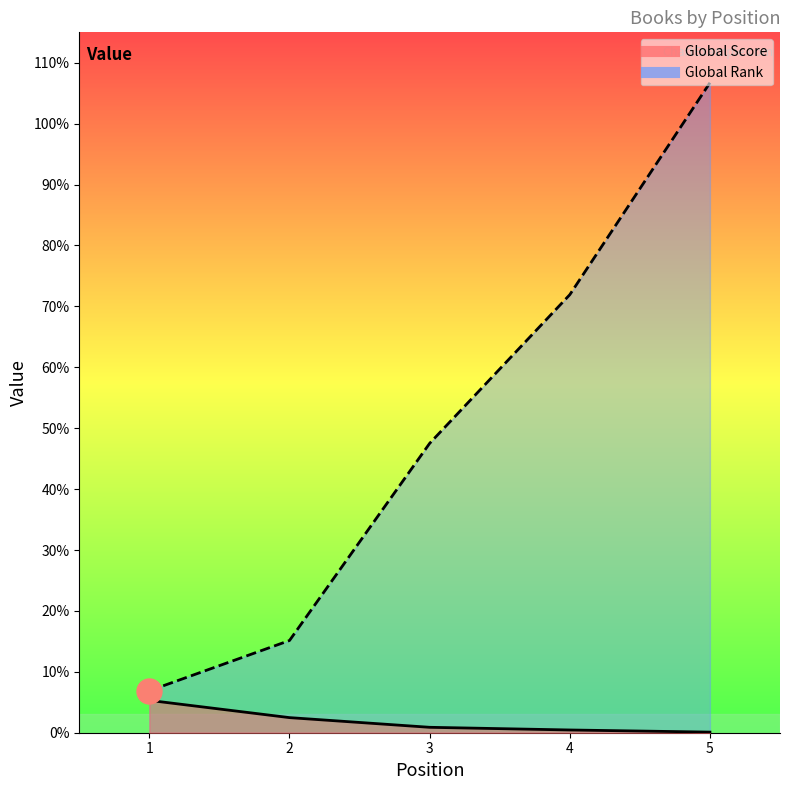

How many distinct data groups are displayed?

2